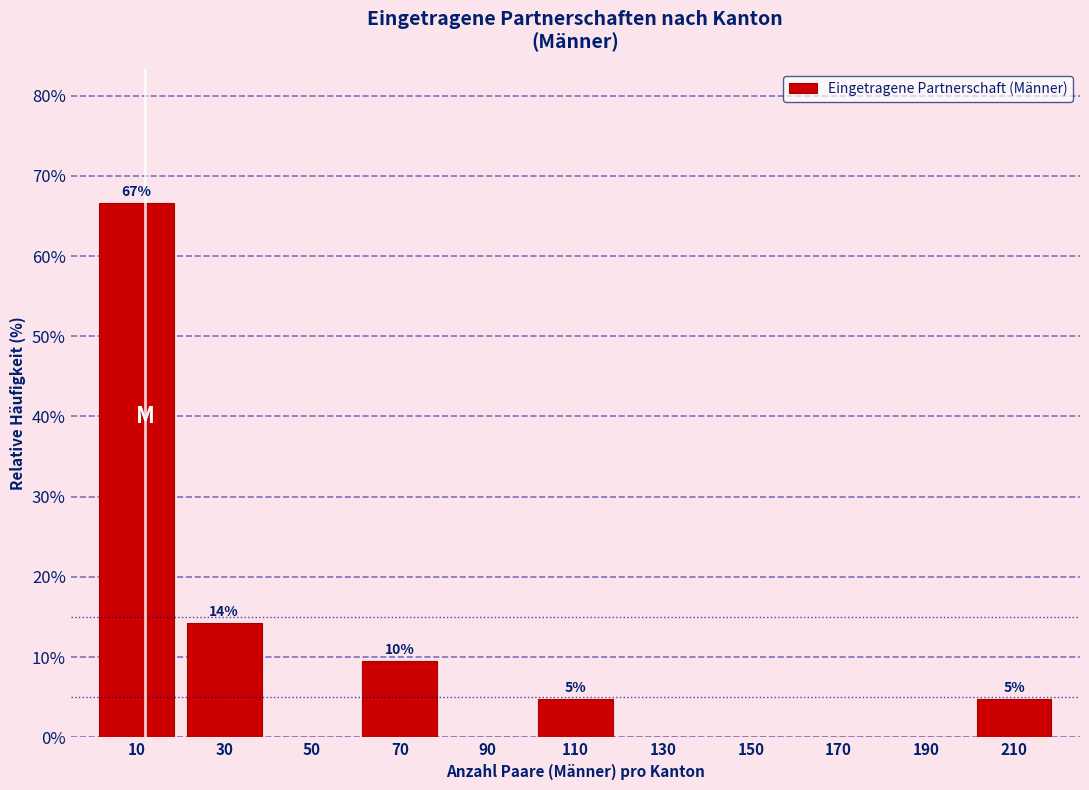

Over which range of the x-axis is the bar tallest?

0 to 20